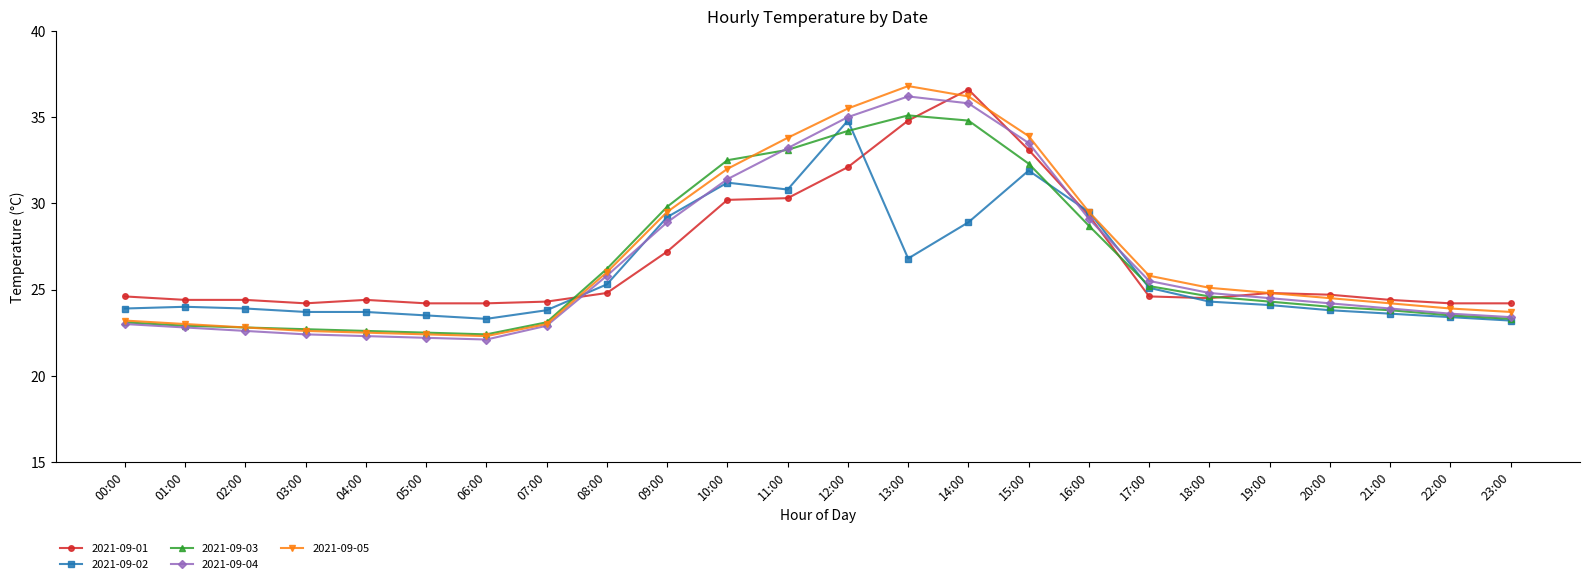

True or false: 2021-09-01 has more than 0 points higher than both neighbors.

True